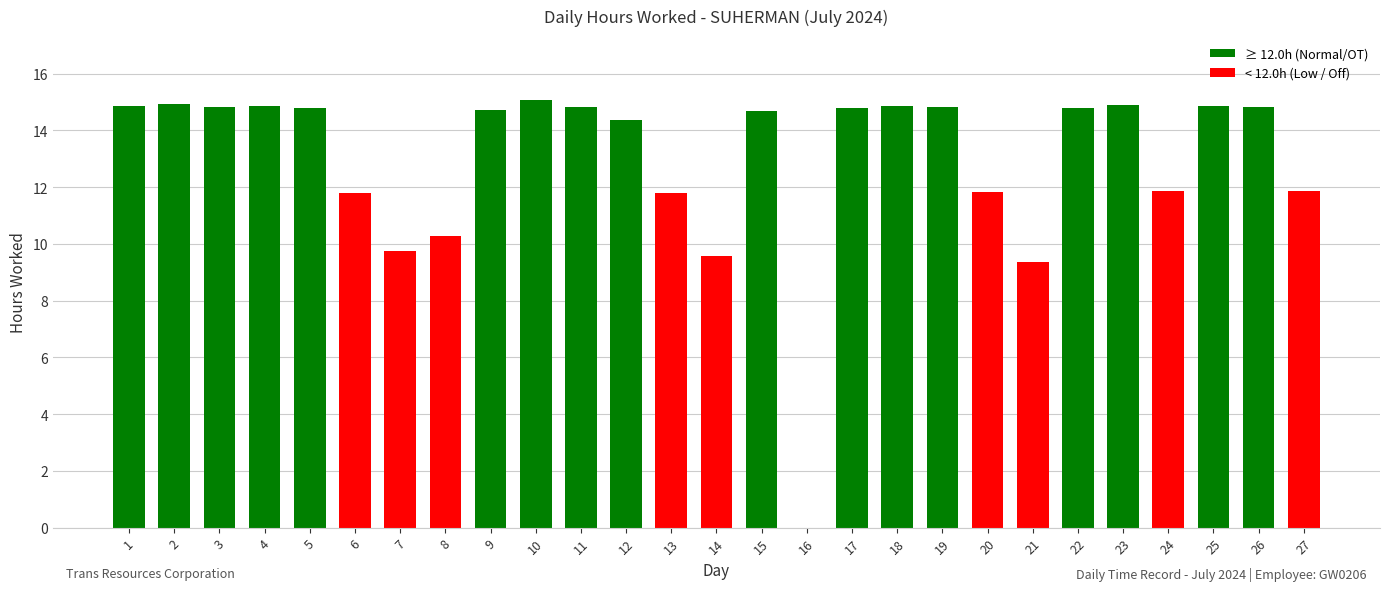

True or false: the data shows 11.8 at 13.

True